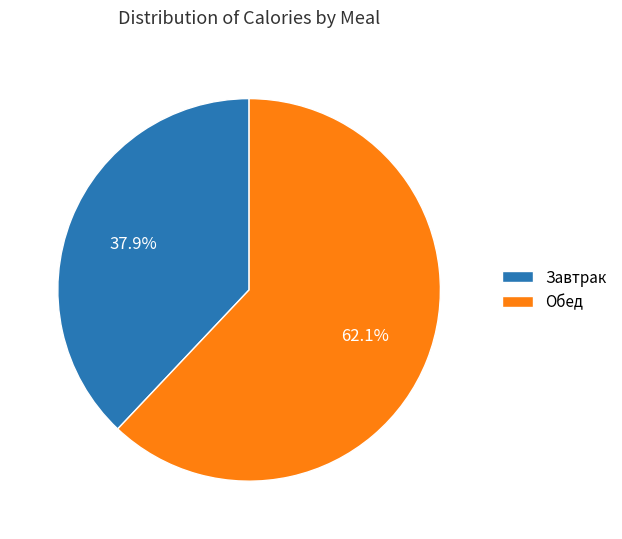

What portion of the pie excludes Обед?

37.9%